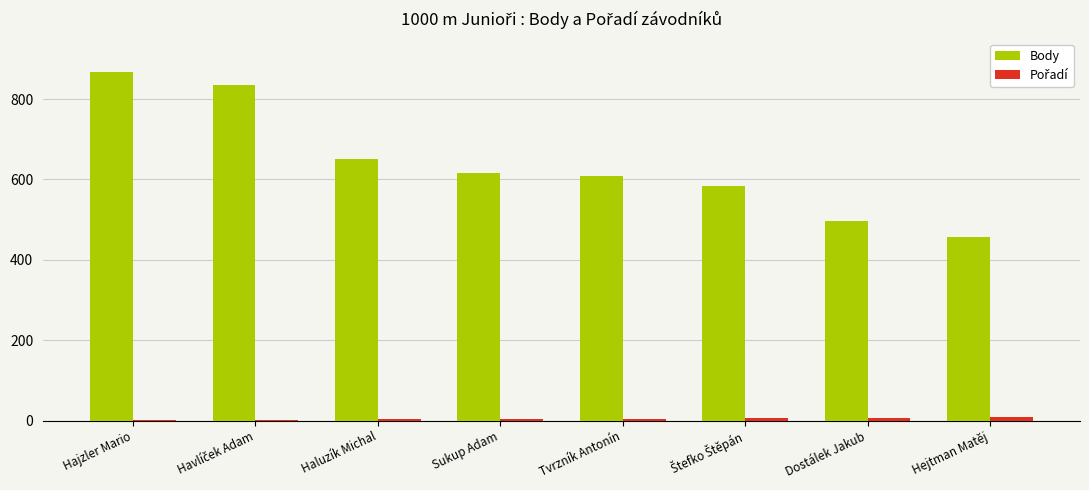

Which series has the largest total across all categories?

Body